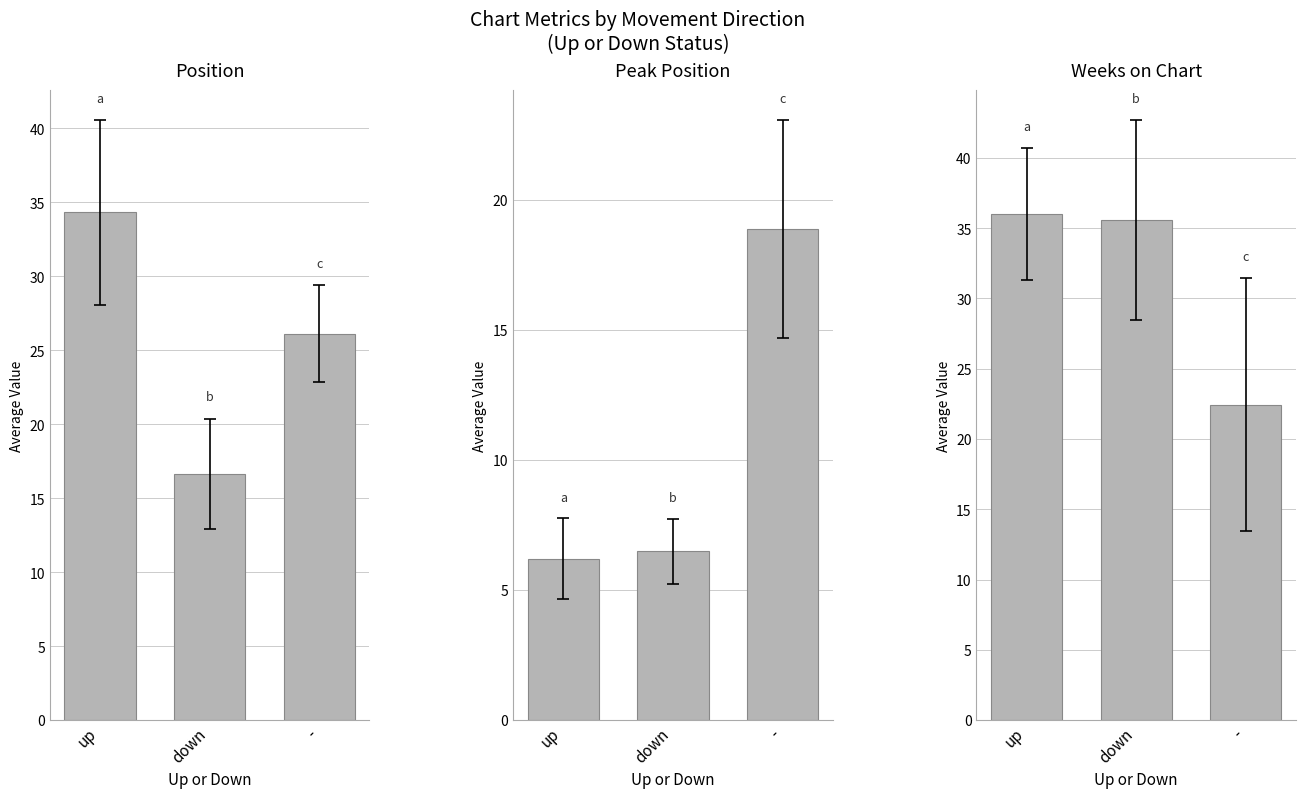

At which label is Peak Position closest to 12?

down